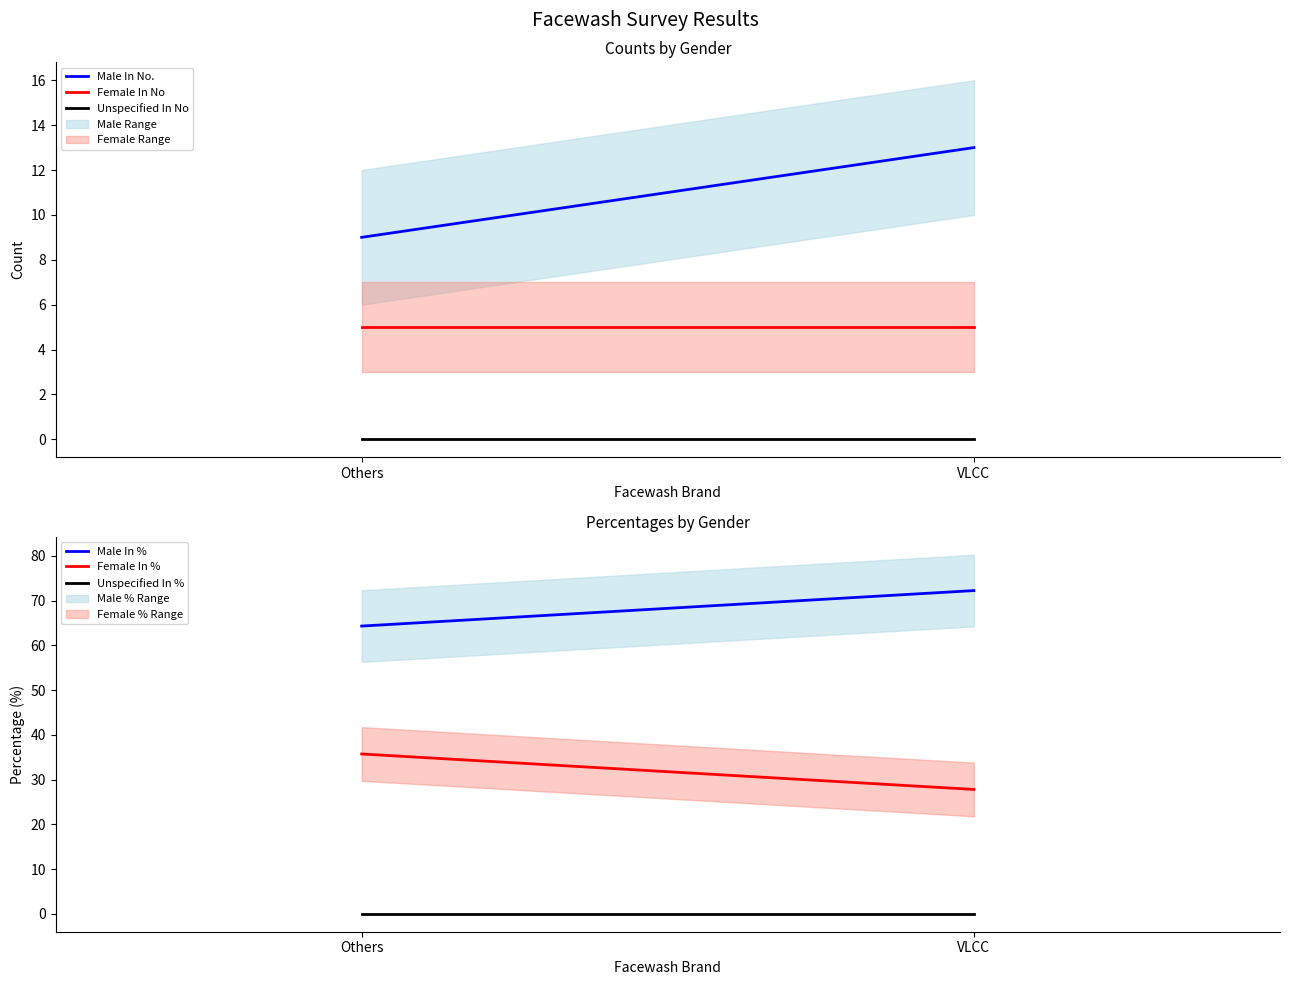

What position from the left is Others?

1